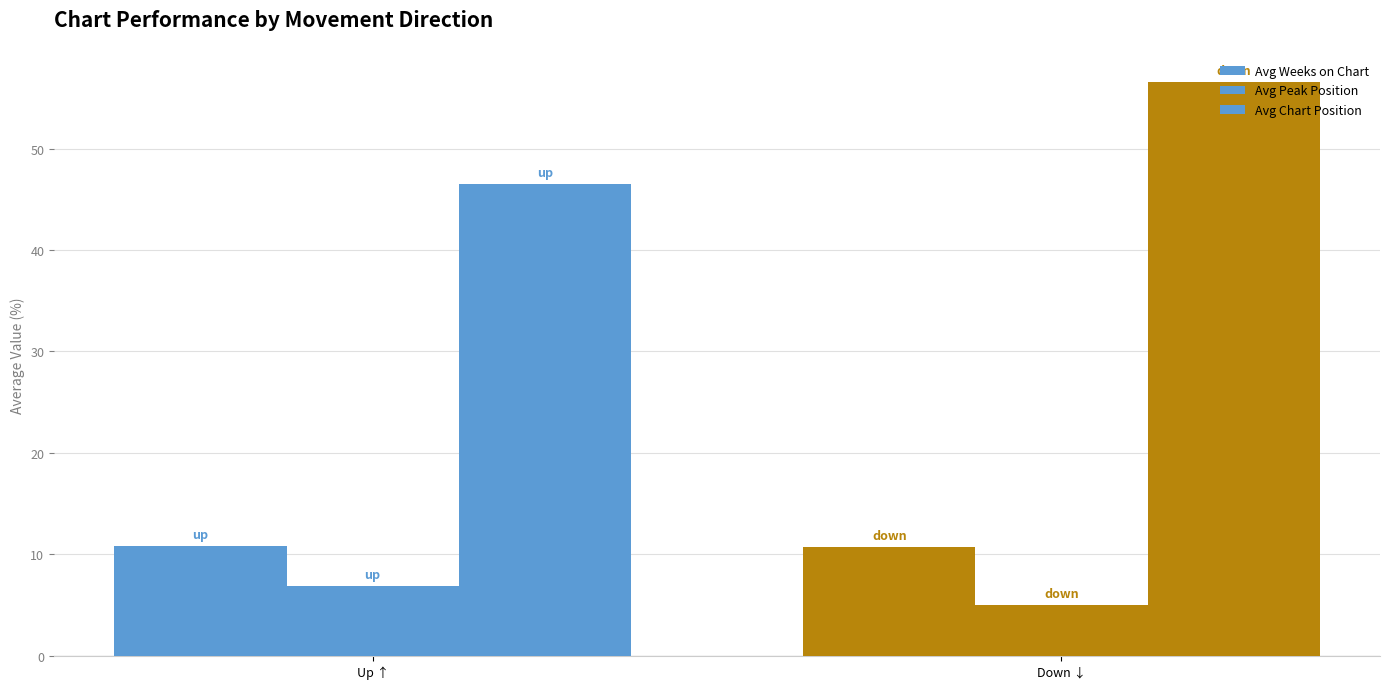

The Avg Chart Position series shows 60.9 at Up ↑. True or false?

False